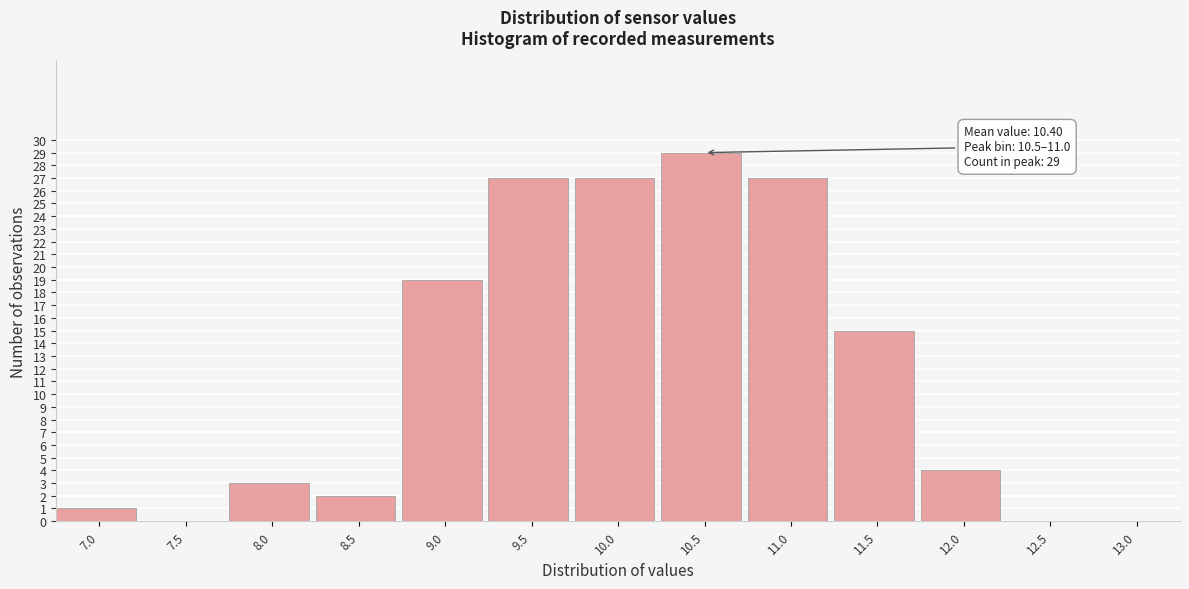

Reading left to right, transcribe all the data shown in this chart.

7.0=1	7.5=0	8.0=3	8.5=2	9.0=19	9.5=27	10.0=27	10.5=29	11.0=27	11.5=15	12.0=4	12.5=0	13.0=0